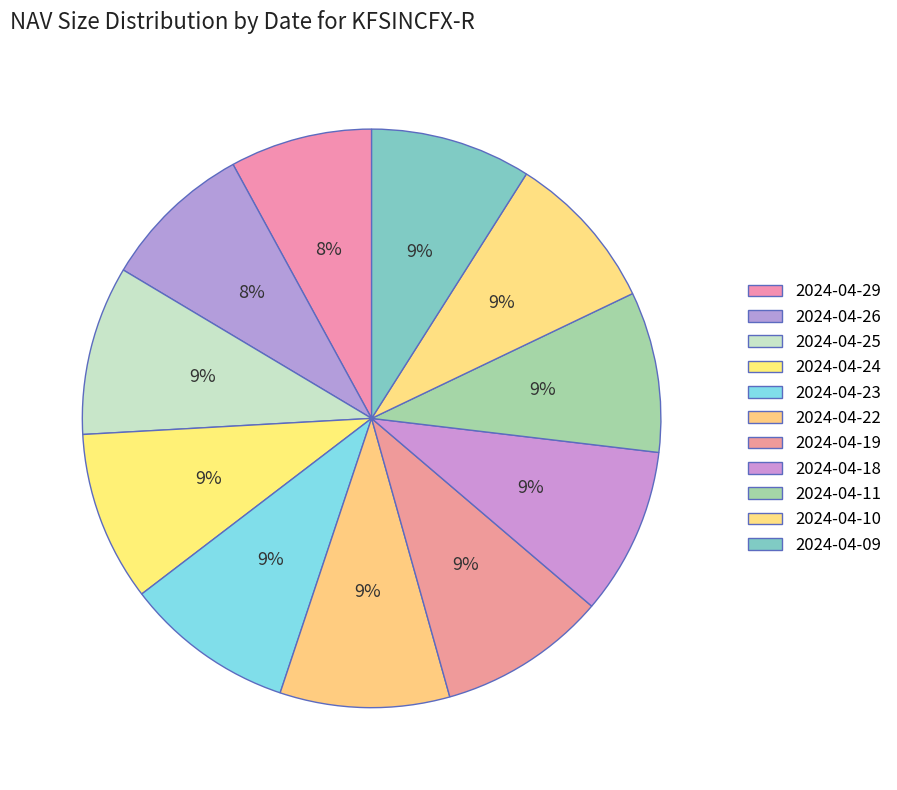

Count the number of slices in the pie.

11